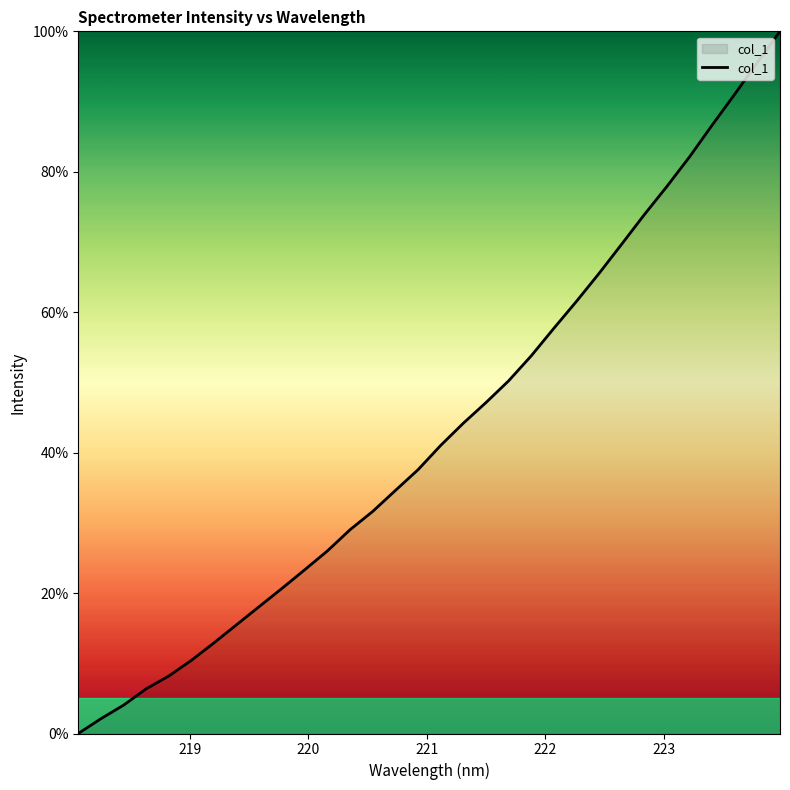

What is the maximum value shown in the chart?

100.0